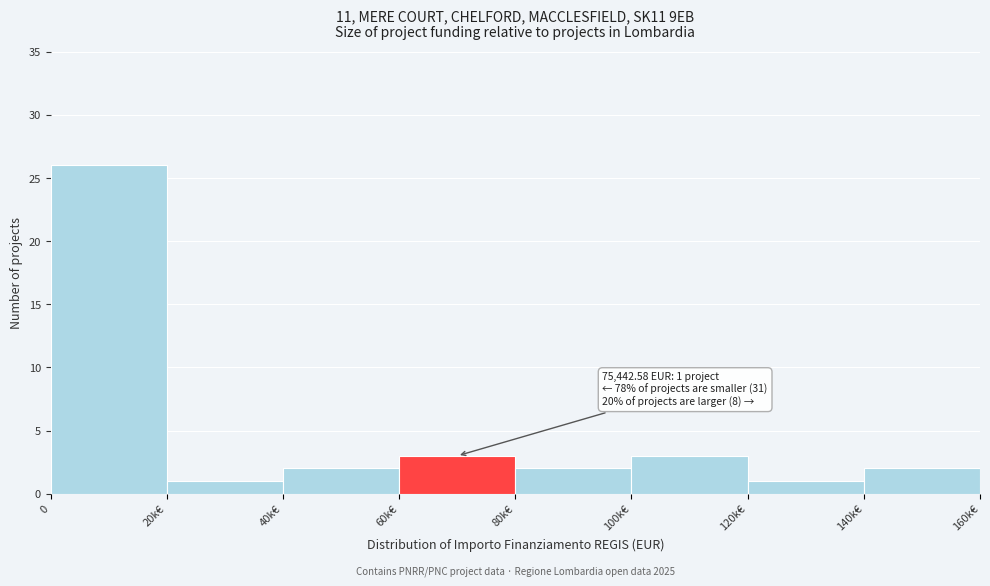

Reading left to right, list all the values displayed in this chart.

26	1	2	3	2	3	1	2